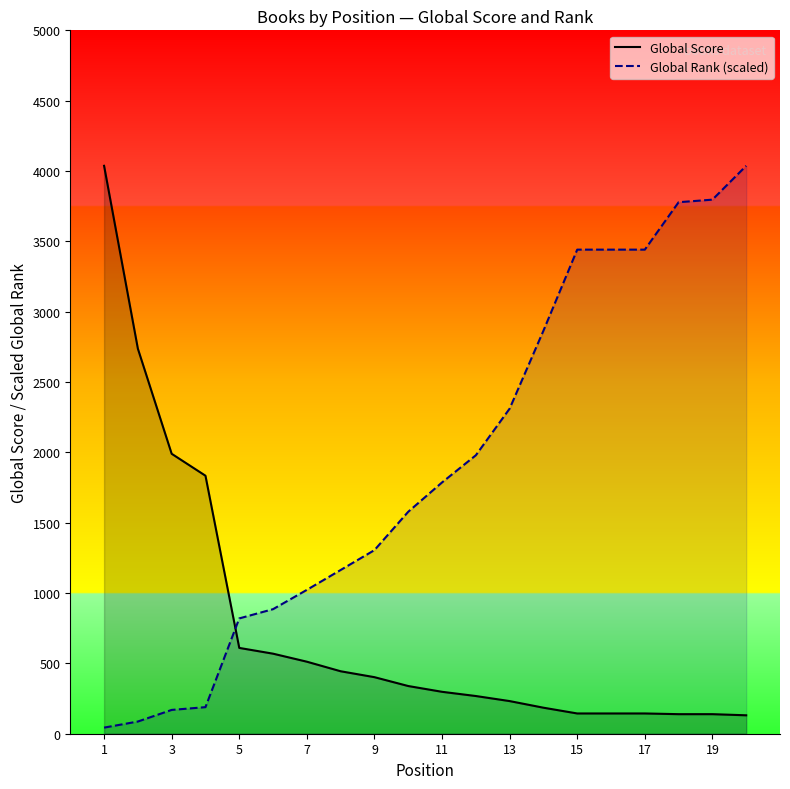

Reading left to right, what are all the values shown in this chart?

Global Score: 4037.0	2737.0	1990.0	1834.0	610.0	569.0	512.0	444.0	402.0	339.0	298.0	268.0	232.0	185.0	144.0	144.0	144.0	139.0	139.0	131.0
Global Rank (scaled): 43.4	86.7	169.3	188.8	819.7	885.5	1022.5	1163.8	1305.1	1577.9	1786.3	1979.3	2310.9	2864.8	3441.1	3441.1	3441.1	3778.2	3796.4	4037.0